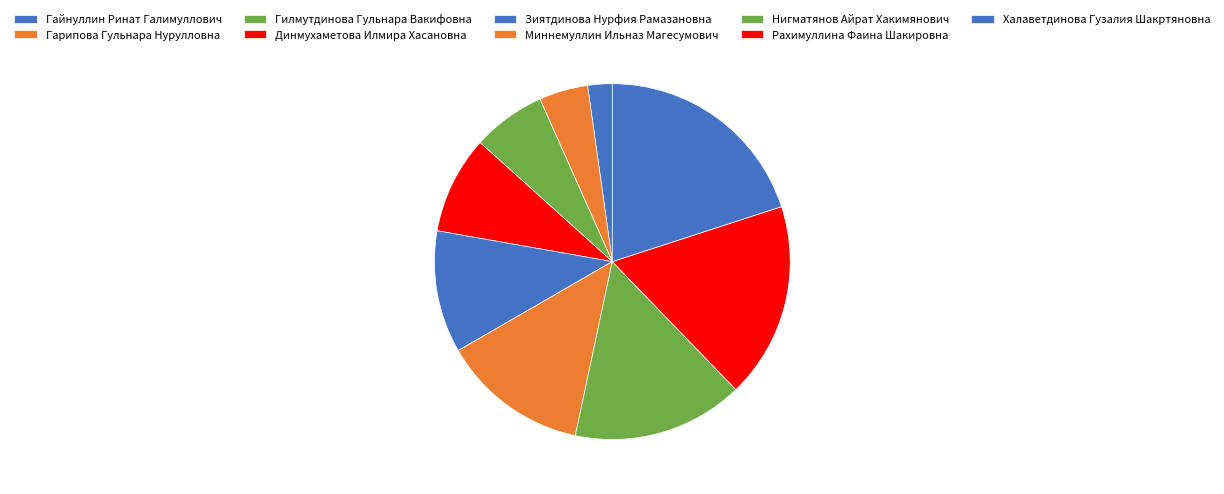

How many segments does this pie chart have?

9